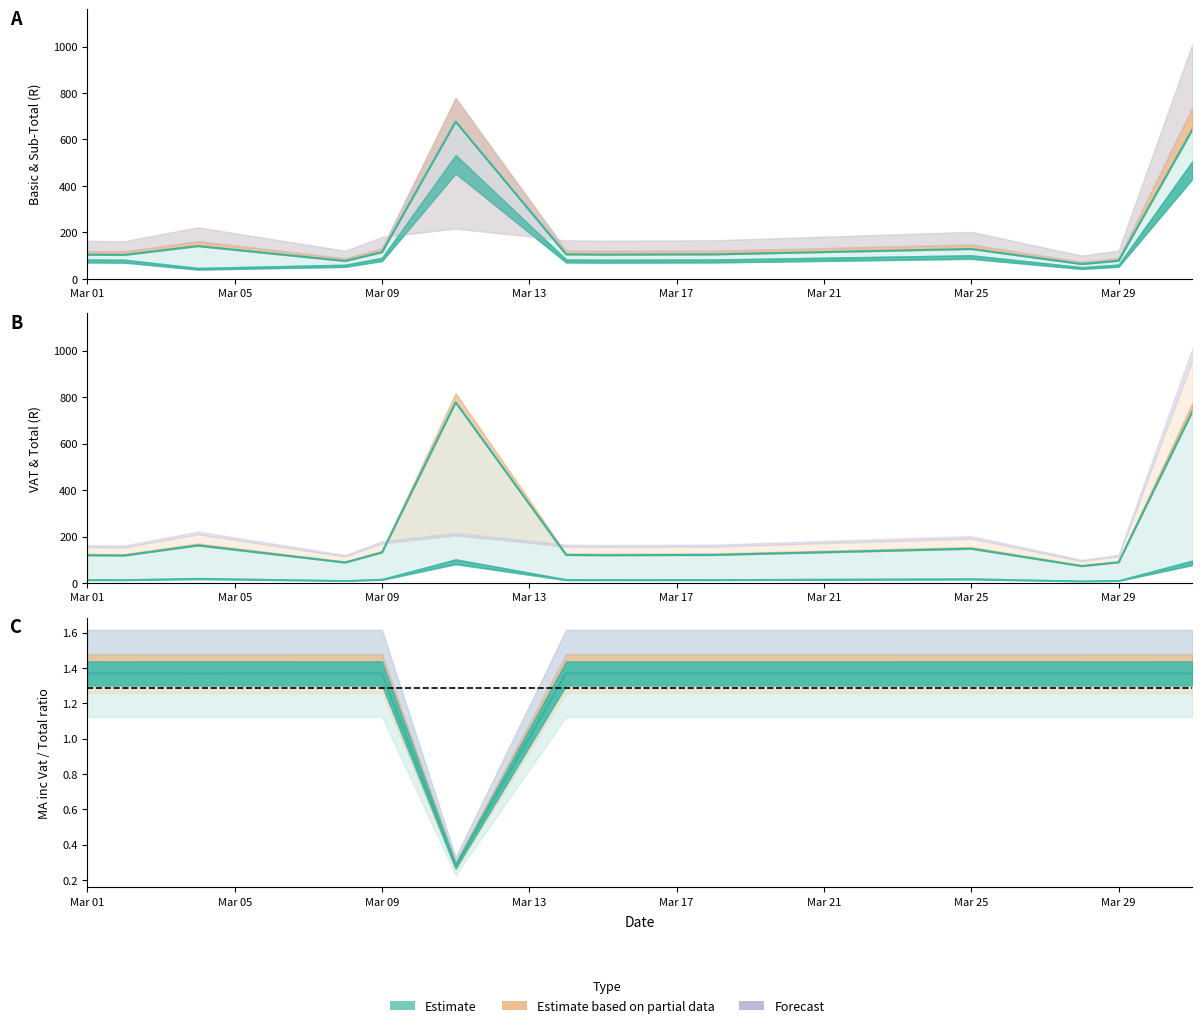

Between 8 and 10, which series saw the biggest shift?

MA_inc_Vat